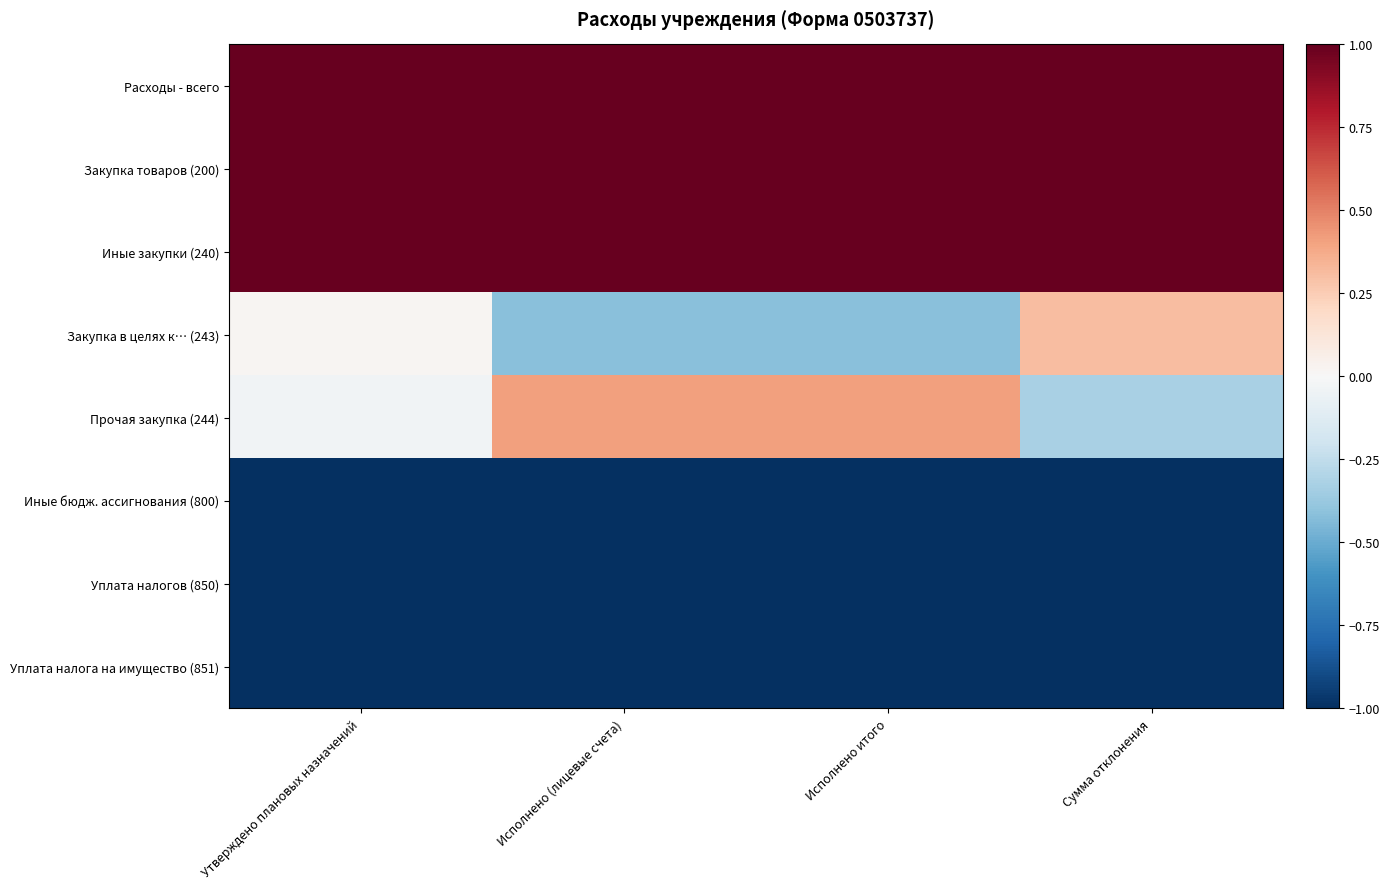

At how many categories does at least one series exceed 0?

4